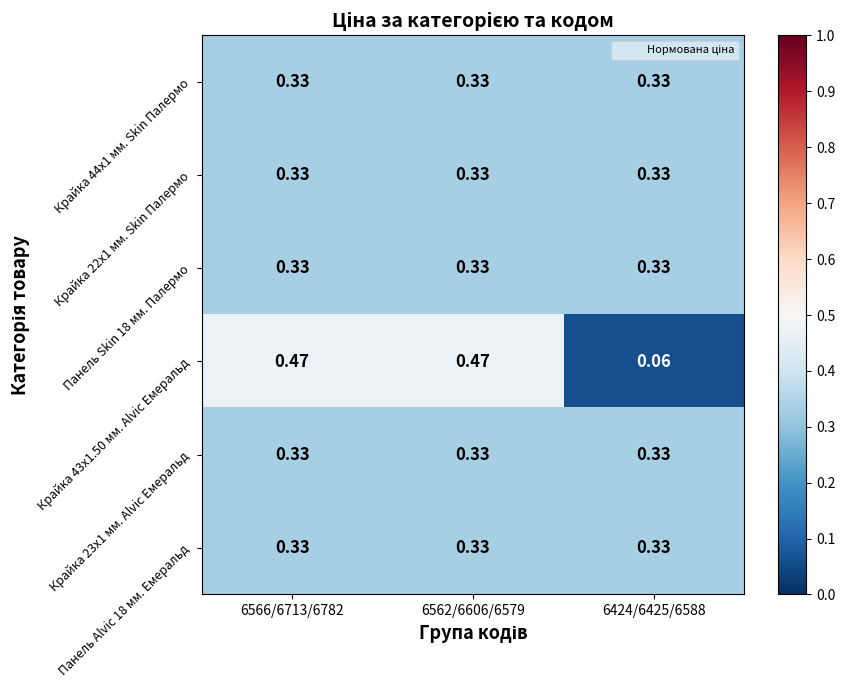

Is the value of Крайка 22x1 мм. Skin Палермо at 6566/6713/6782 greater than the value of Крайка 43x1.50 мм. Alvic Емеральд at 6424/6425/6588?

Yes